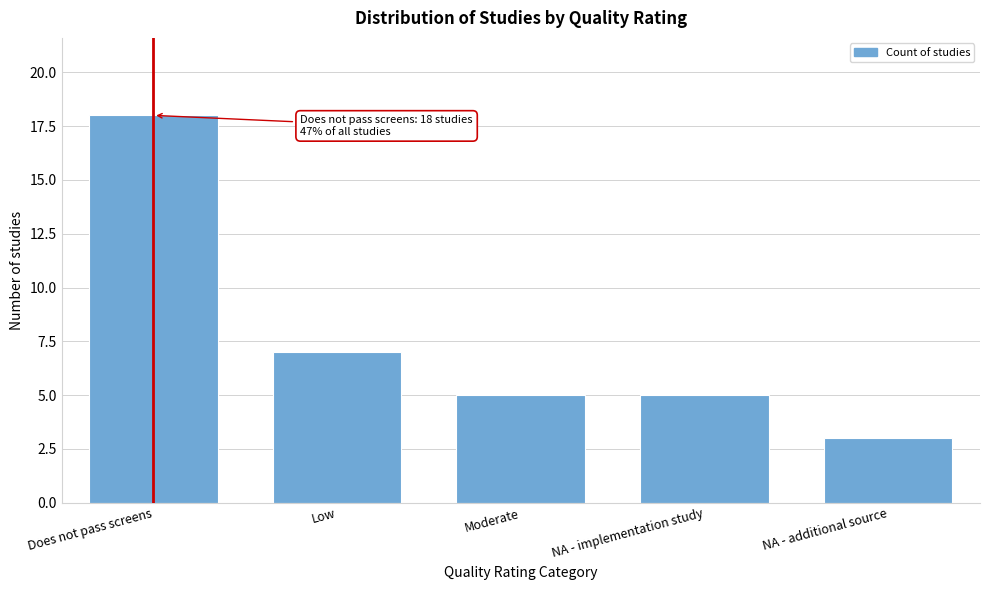

Reading left to right, transcribe all the data shown in this chart.

18	7	5	5	3